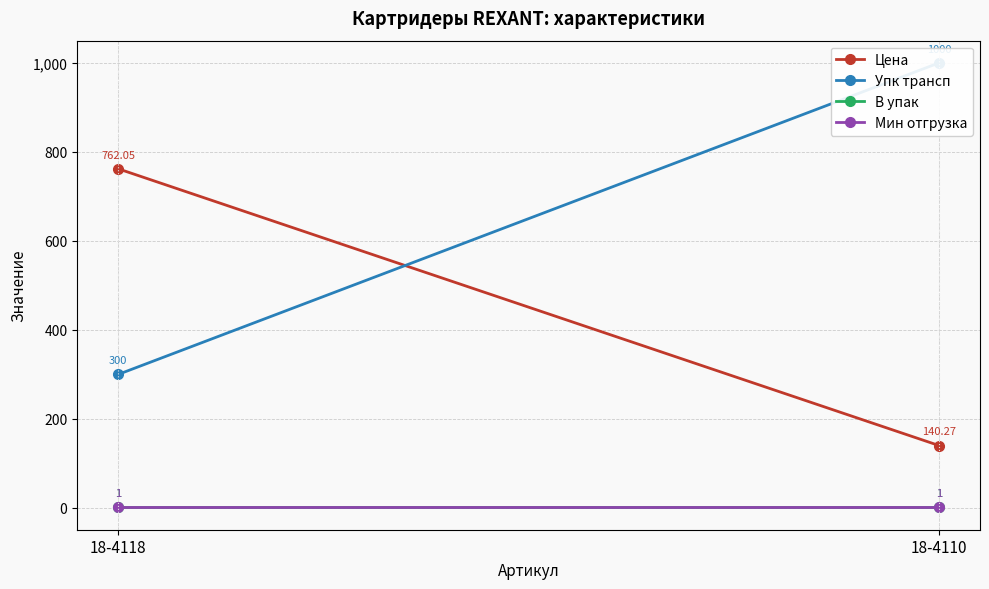

What value does the В упак series have at 18-4110?

1.0